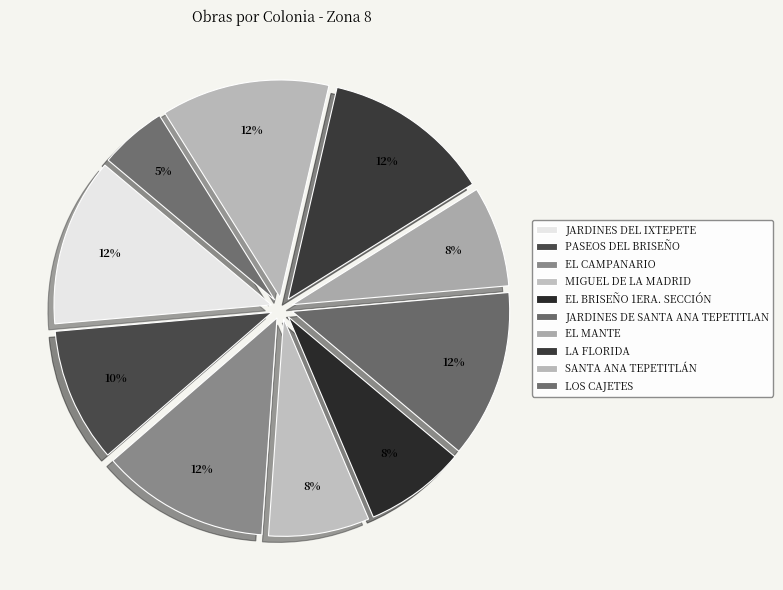

Combined, what portion of the pie is SANTA ANA TEPETITLÁN and LOS CAJETES?

17.5%